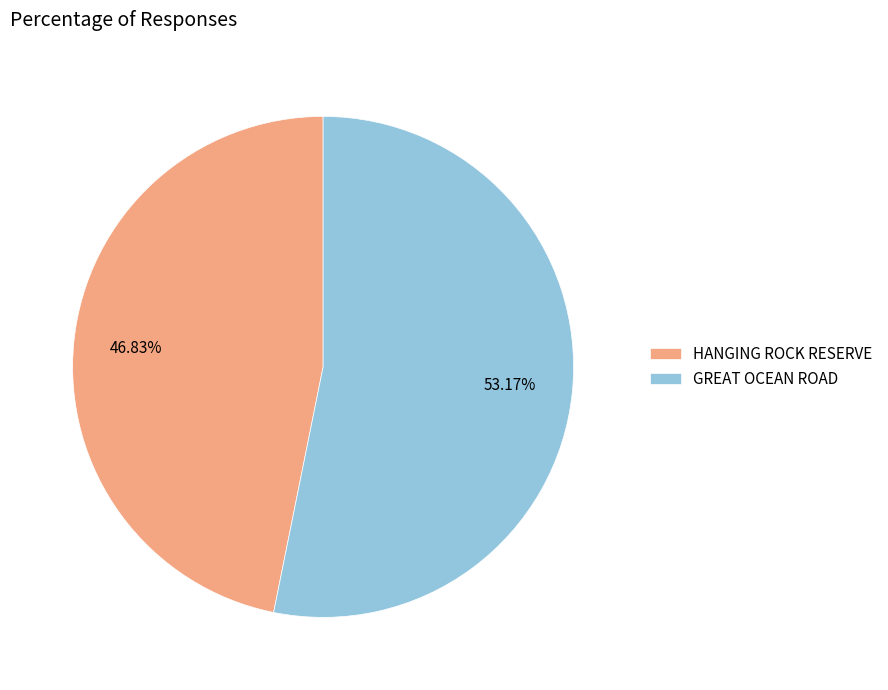

Between GREAT OCEAN ROAD and HANGING ROCK RESERVE, which is larger?

GREAT OCEAN ROAD